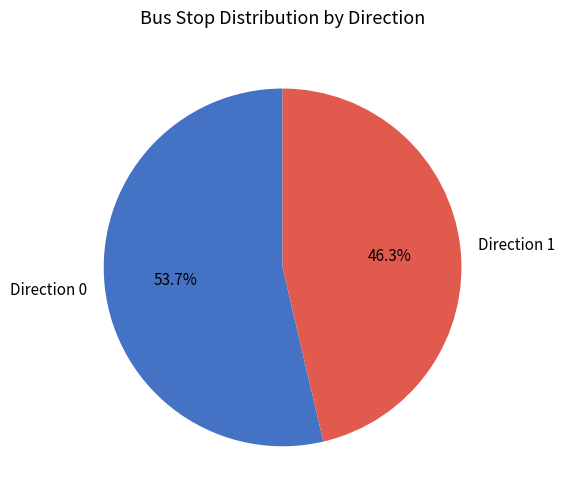

To the nearest percent, what percentage of the pie is Direction 1?

46%